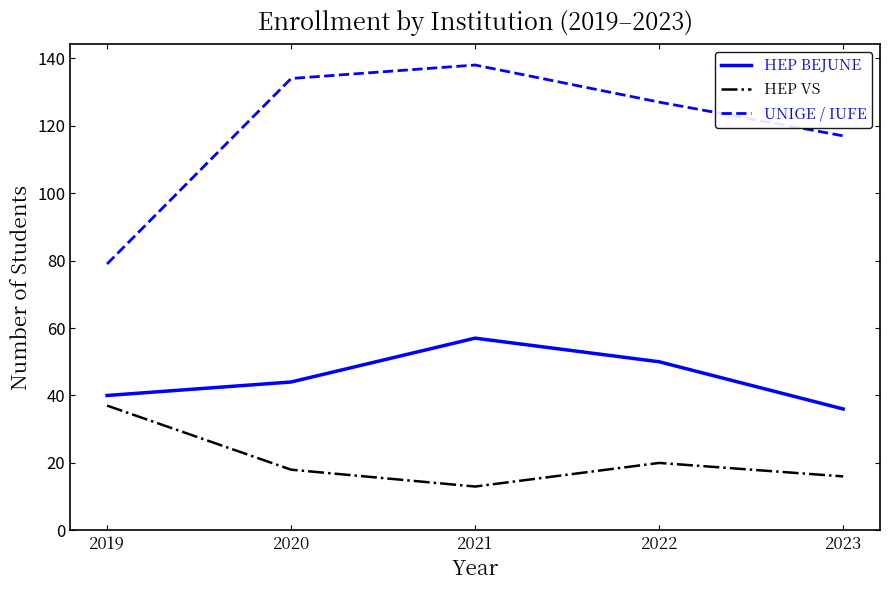

Which series has the widest spread of values?

UNIGE / IUFE